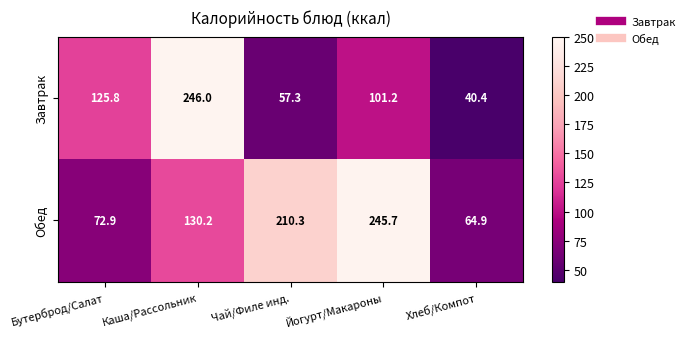

Rank the series at Бутерброд/Салат from highest to lowest value.

Завтрак, Обед